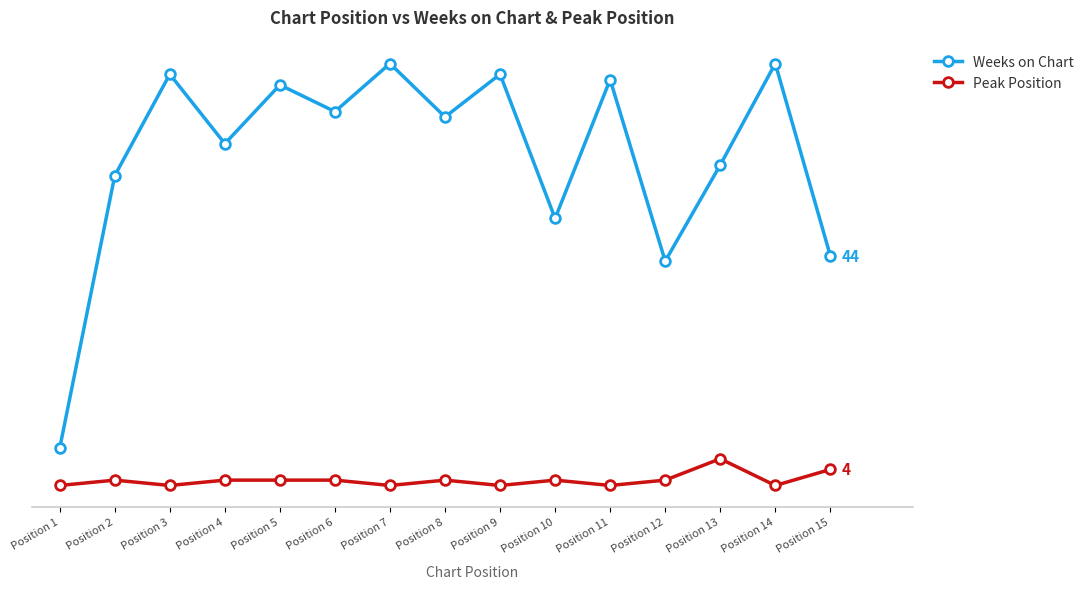

What are all the series names shown in the legend?

Weeks on Chart, Peak Position